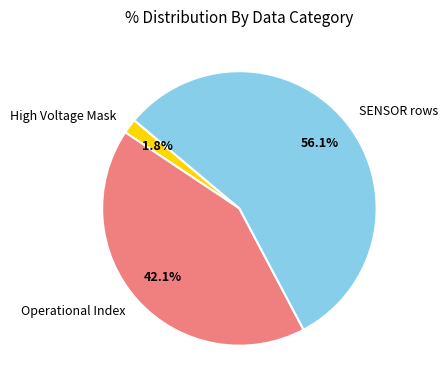

Rank the categories by value from lowest to highest.

High Voltage Mask, Operational Index, SENSOR rows